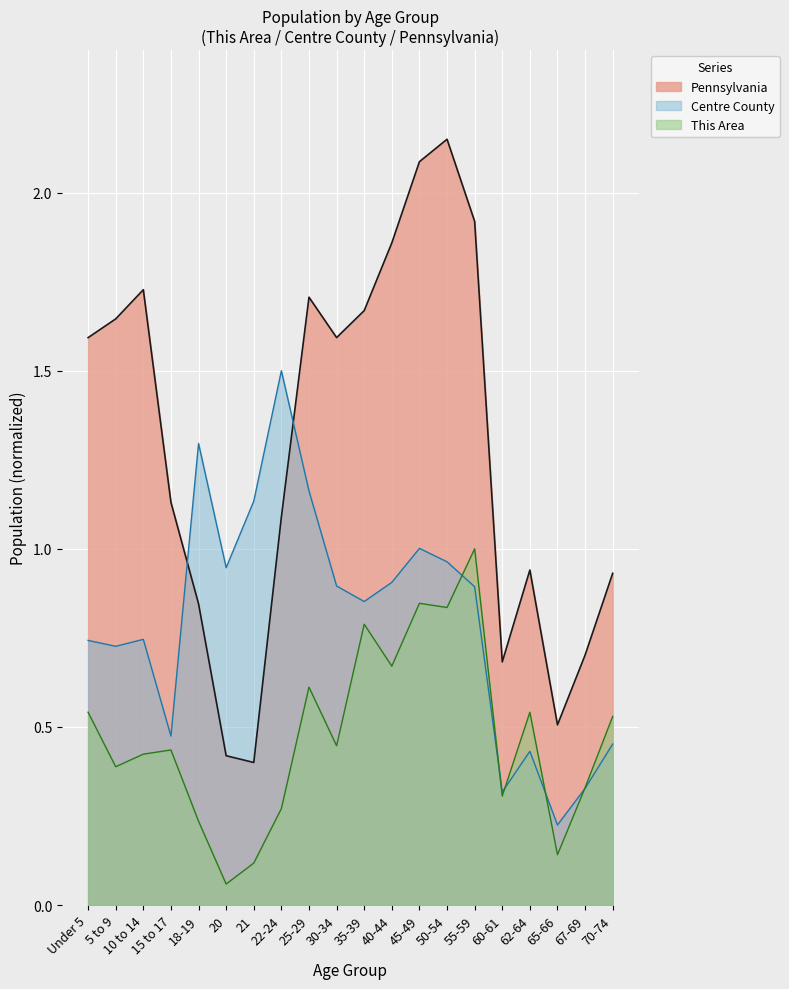

What position from the left is 45-49?

13